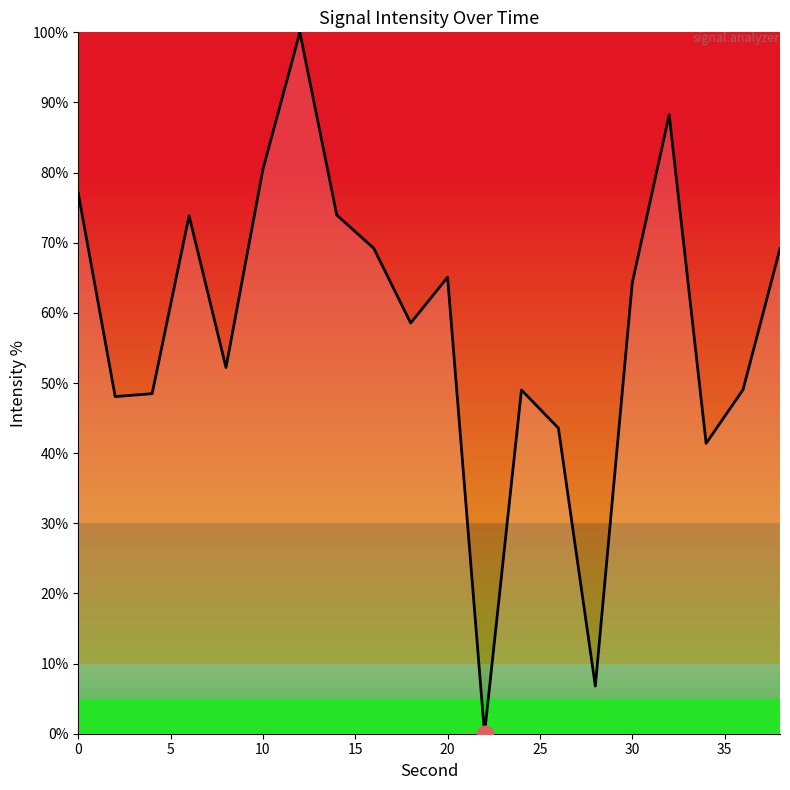

How many lines are shown in the chart?

1